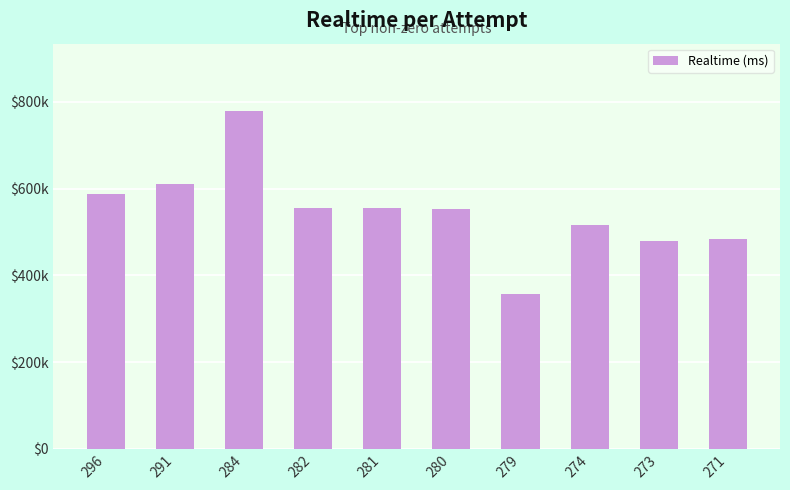

Between 273 and 296, which is larger?

296